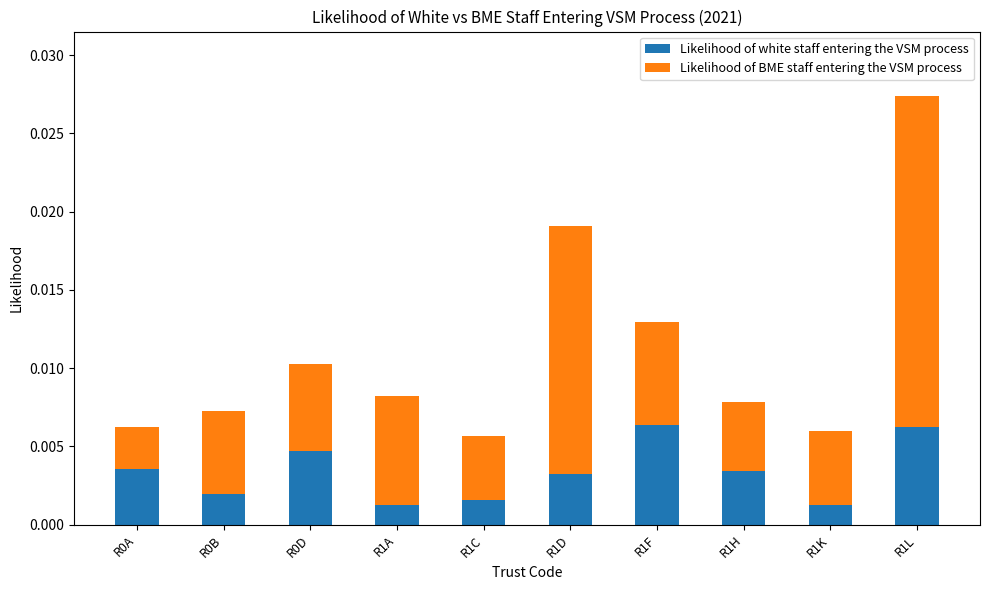

What are all the series names shown in the legend?

Likelihood of white staff entering the VSM process, Likelihood of BME staff entering the VSM process